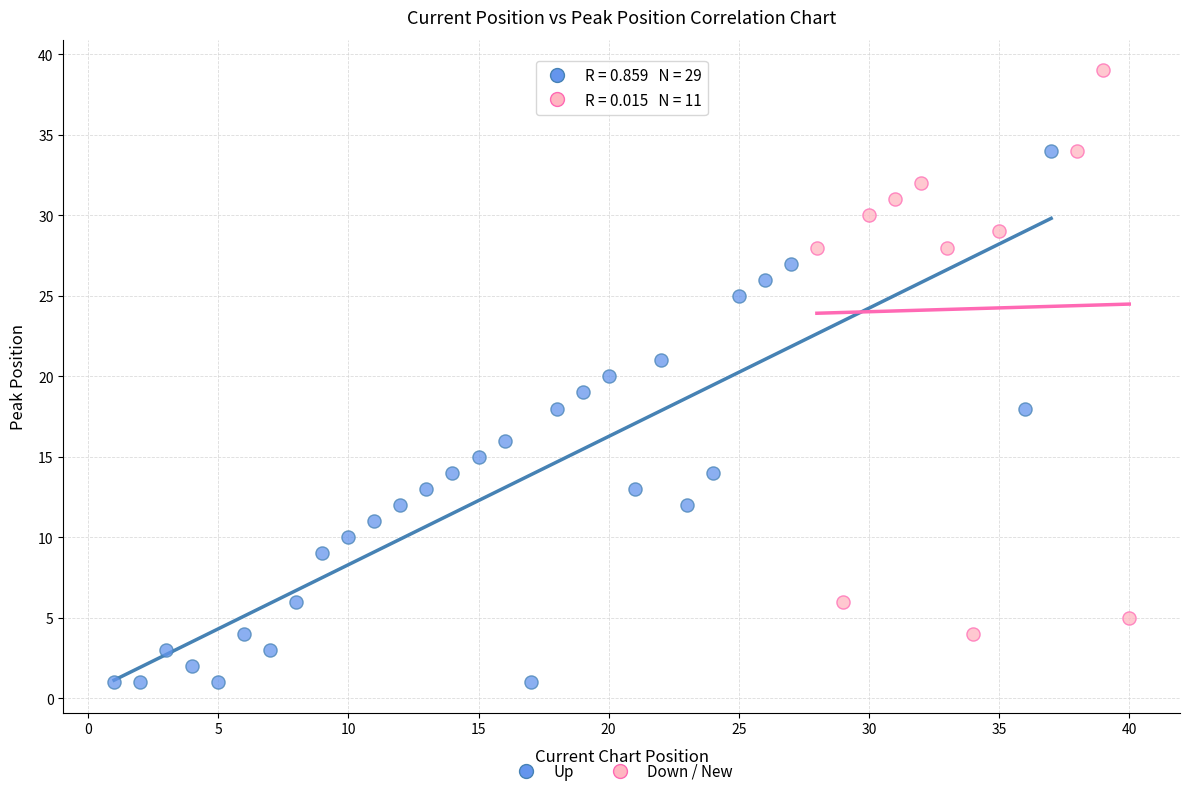

Which series reaches the maximum Y coordinate?

Down / New